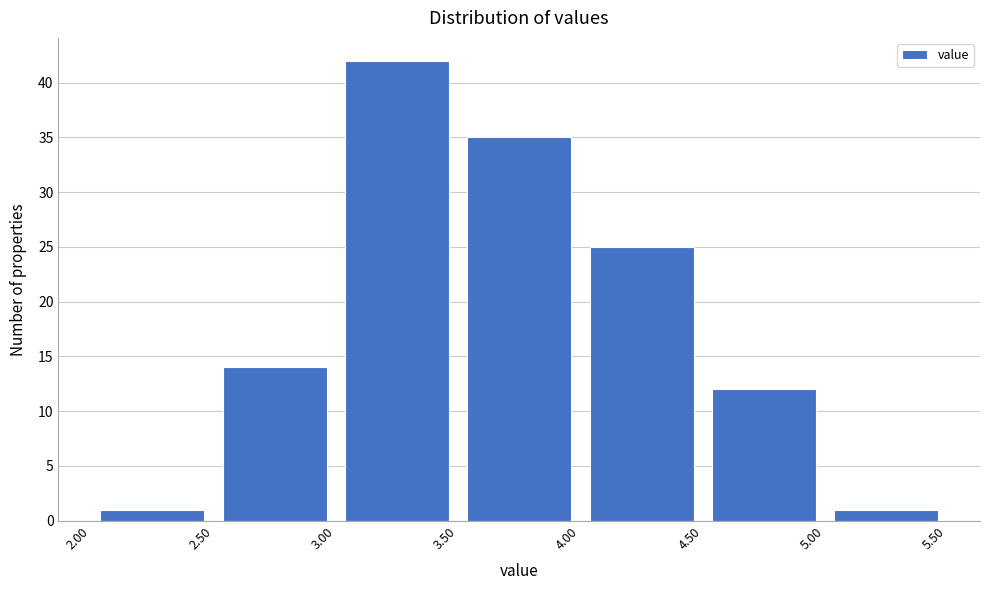

Reading left to right, transcribe this chart: for each bar, give the range it covers on the x-axis and its height. The values are not printed on the chart, so give them approximately, as read against the axis.

2.00 to 2.50: 1
2.50 to 3.00: 14
3.00 to 3.50: 42
3.50 to 4.00: 35
4.00 to 4.50: 25
4.50 to 5.00: 12
5.00 to 5.50: 1